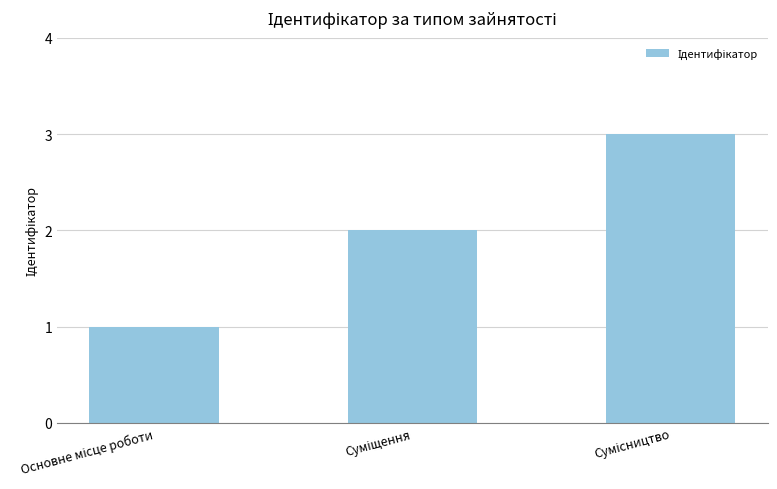

What is the value of the 2nd bar from the left?

2